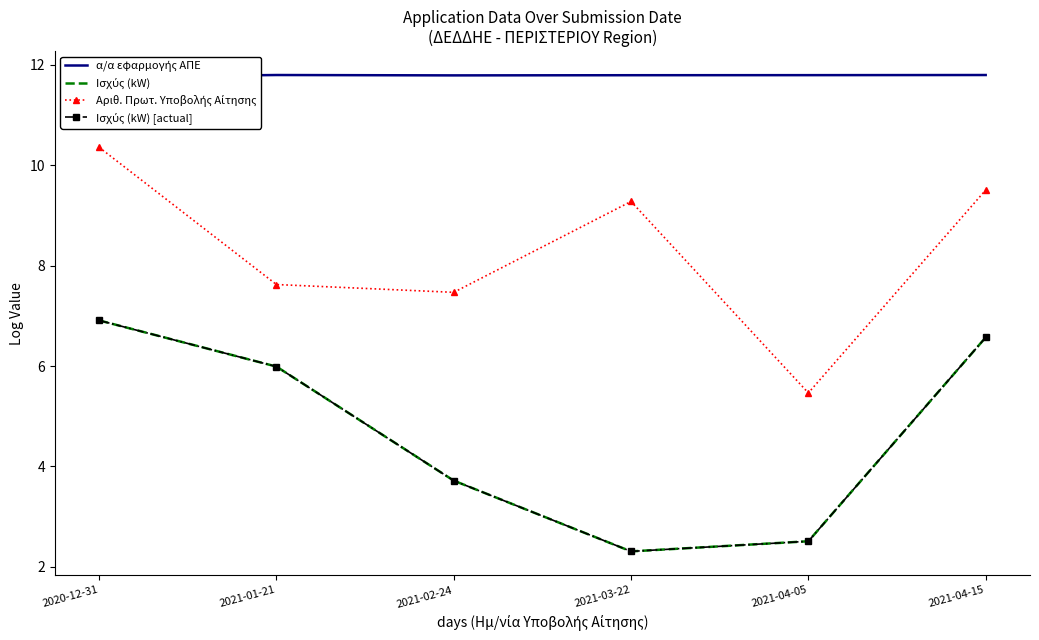

Where is the first local maximum for Αριθ. Πρωτ. Υποβολής Αίτησης?

2021-03-22